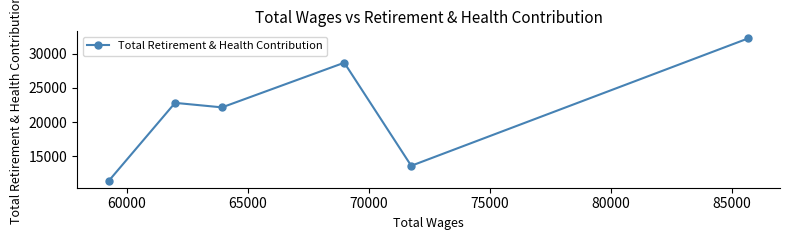

What is the difference between the second highest and minimum values?

17201